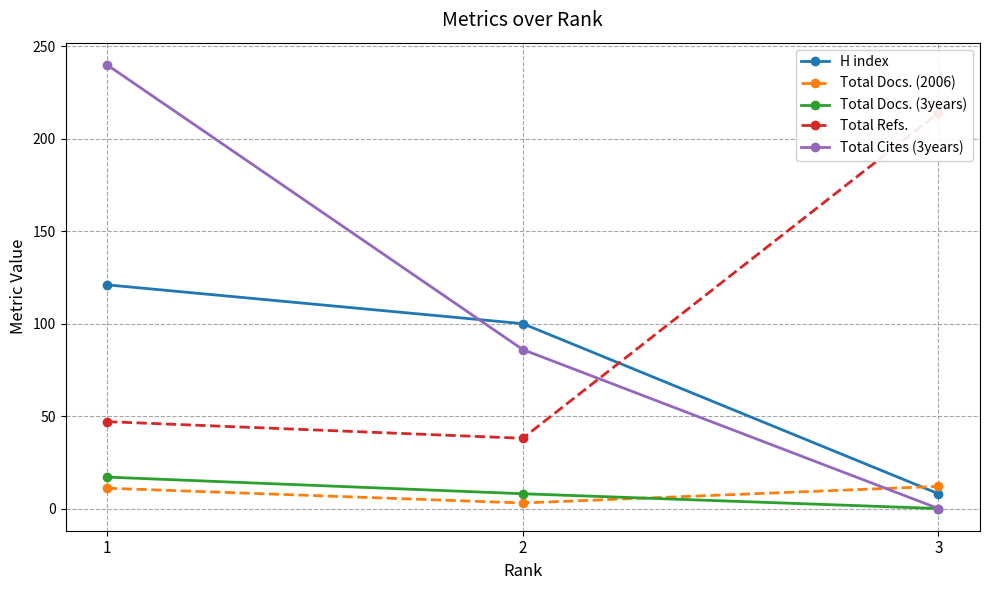

At how many categories does at least one series exceed 173?

2